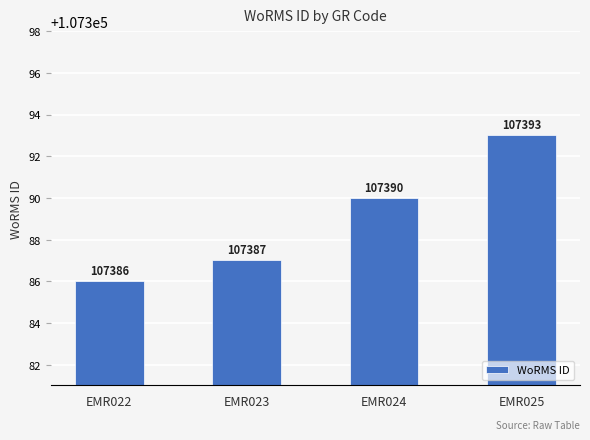

Reading left to right, transcribe all the data shown in this chart.

EMR022=107386	EMR023=107387	EMR024=107390	EMR025=107393